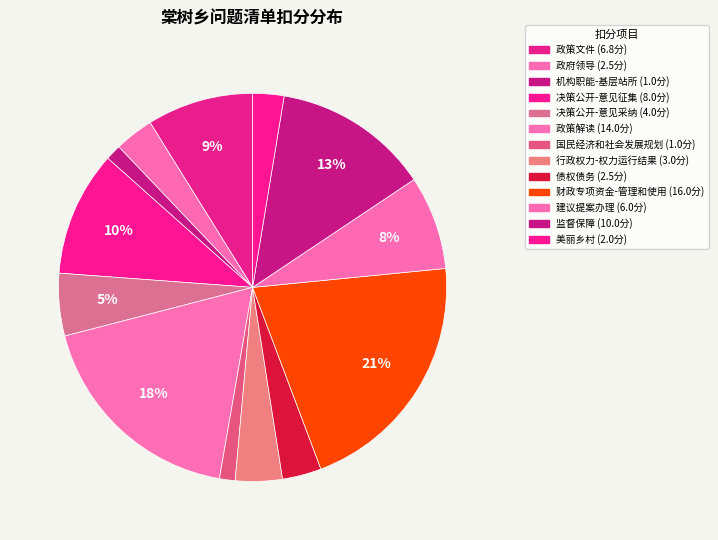

Count the number of slices in the pie.

13